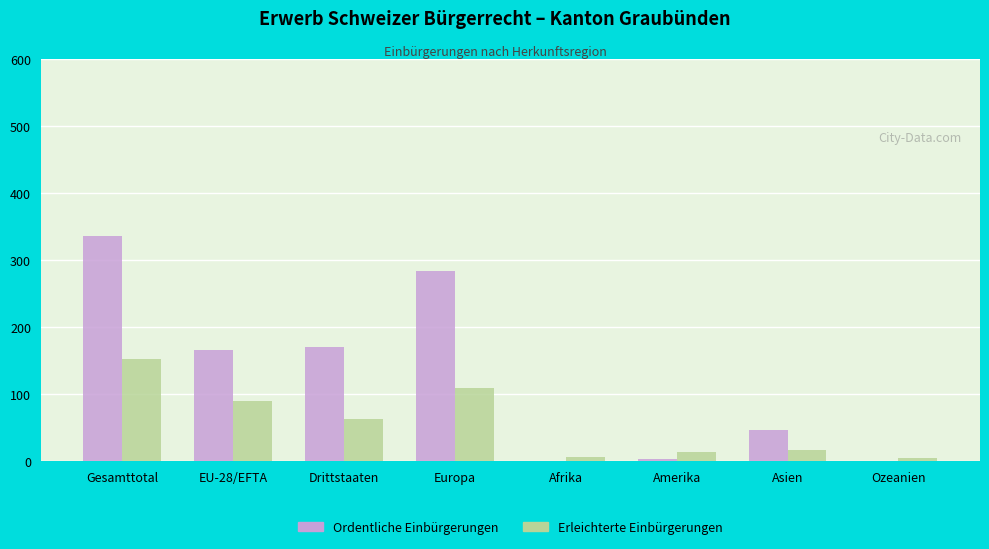

Which series changed the most between Gesamttotal and Afrika?

Ordentliche Einbürgerungen